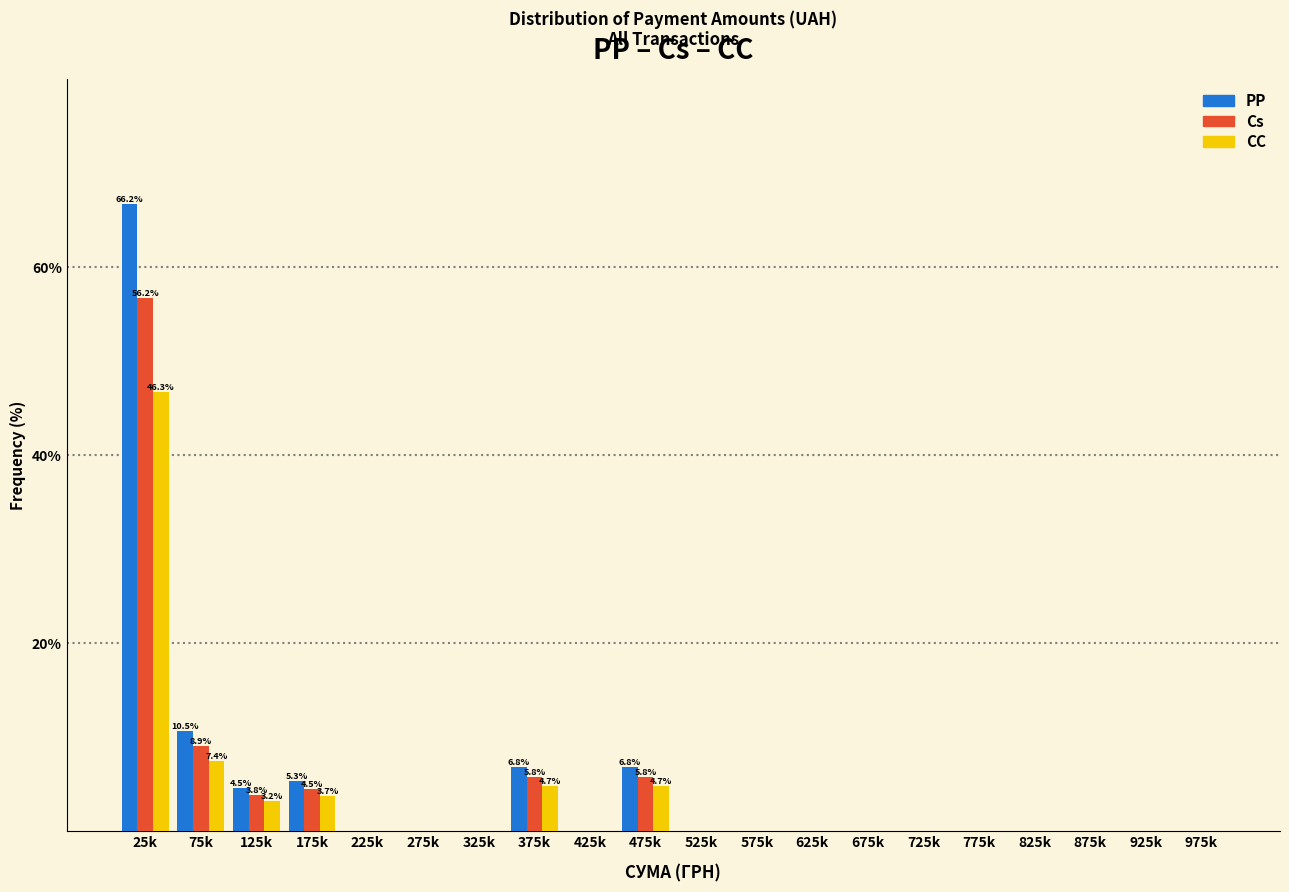

Where is PP nearest to the value 33?

75k